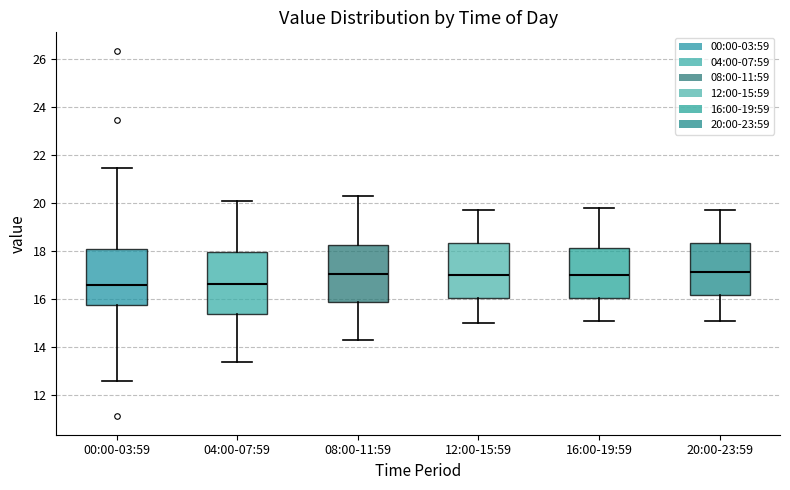

Reading left to right, read every box against the y-axis: the position of its median line, the range the box covers, and the ends of its whiskers. The values are not printed on the chart, so give them approximately, as read against the axis.

00:00-03:59: median 16.6, box 15.8 to 18.2, whiskers 12.6 to 21.4
04:00-07:59: median 16.6, box 15.4 to 18.0, whiskers 13.4 to 20.2
08:00-11:59: median 17.0, box 15.8 to 18.2, whiskers 14.4 to 20.4
12:00-15:59: median 17.0, box 16.0 to 18.4, whiskers 15.0 to 19.8
16:00-19:59: median 17.0, box 16.0 to 18.2, whiskers 15.2 to 19.8
20:00-23:59: median 17.2, box 16.2 to 18.4, whiskers 15.2 to 19.8